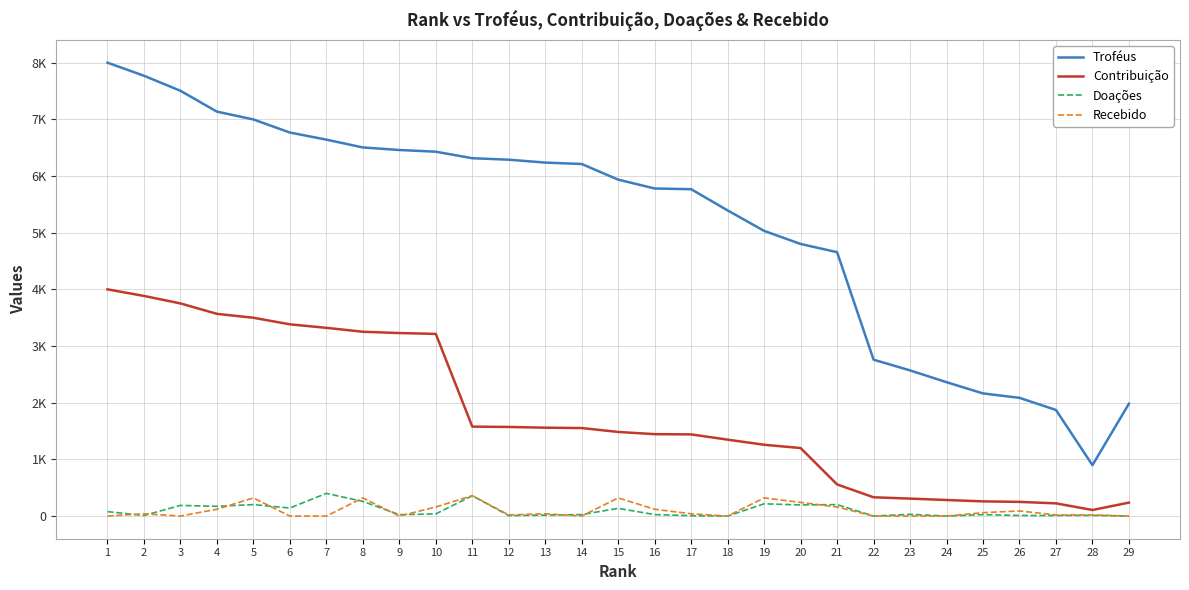

What are all the series names shown in the legend?

Troféus, Contribuição, Doações, Recebido